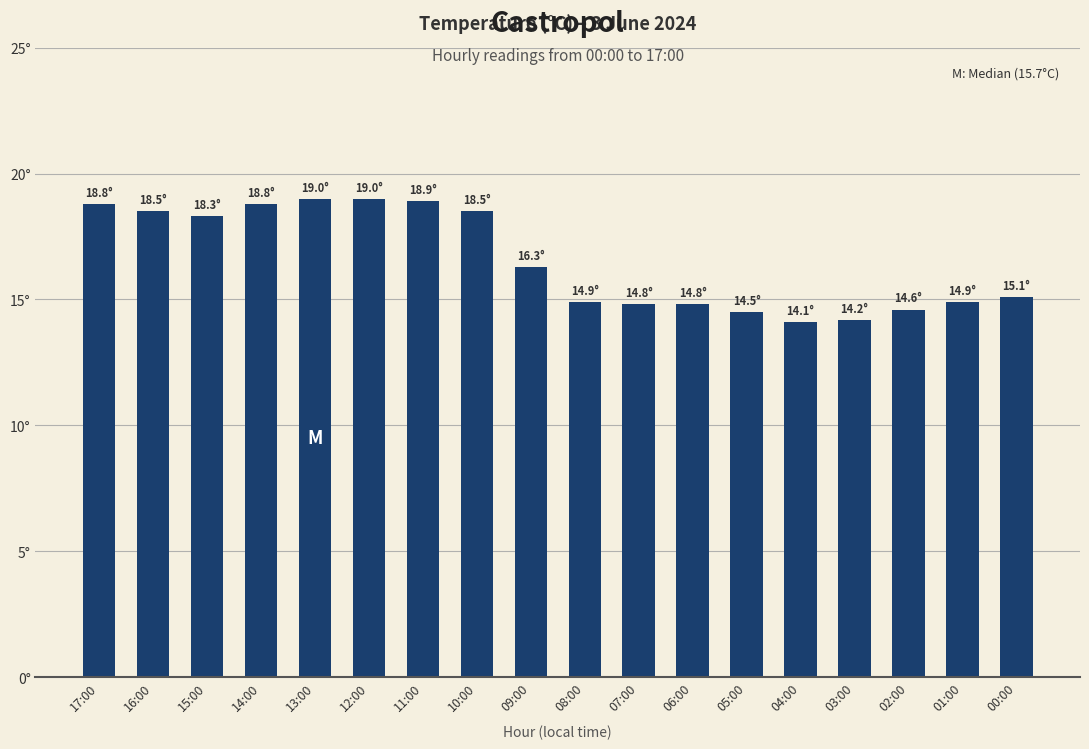

What is the sum of all values?

298.0